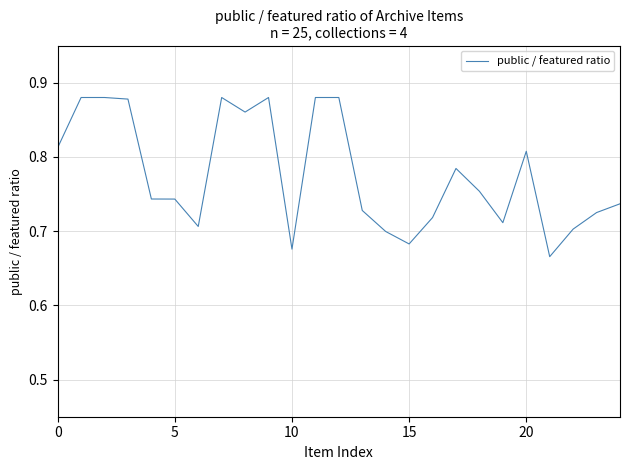

How many lines are shown in the chart?

1